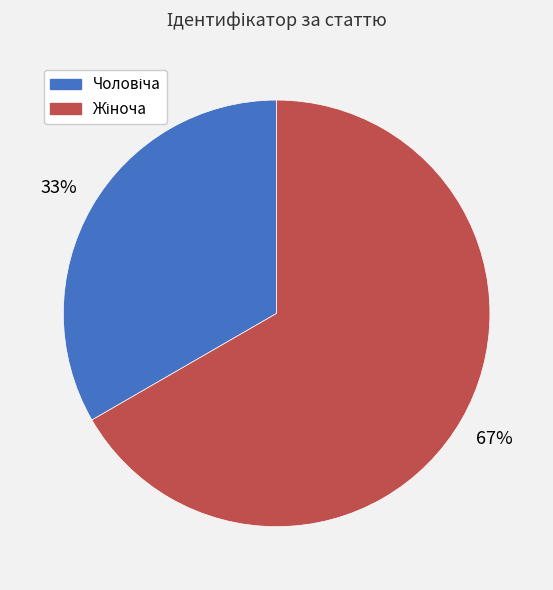

To the nearest percent, what is the average slice percentage?

50%